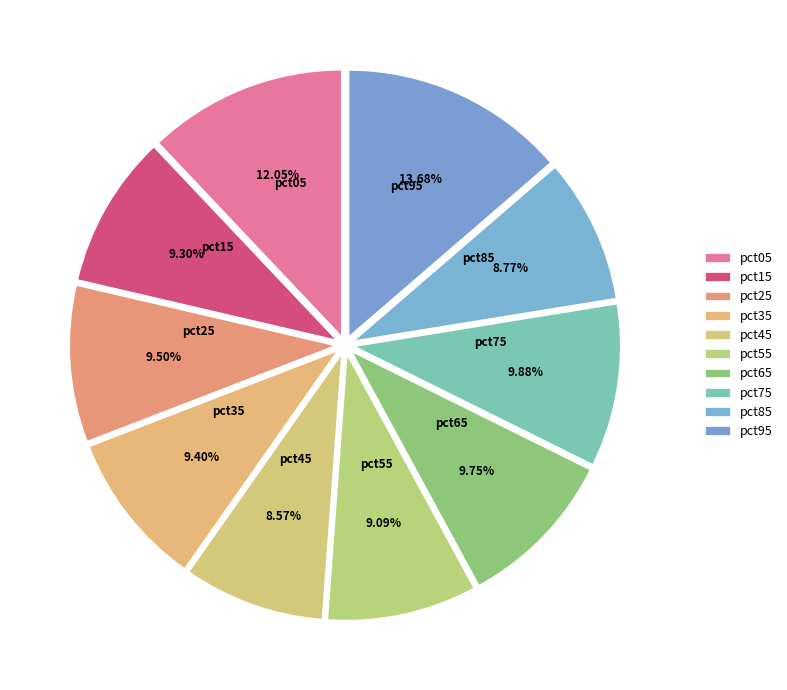

How many slices are in this pie chart?

10